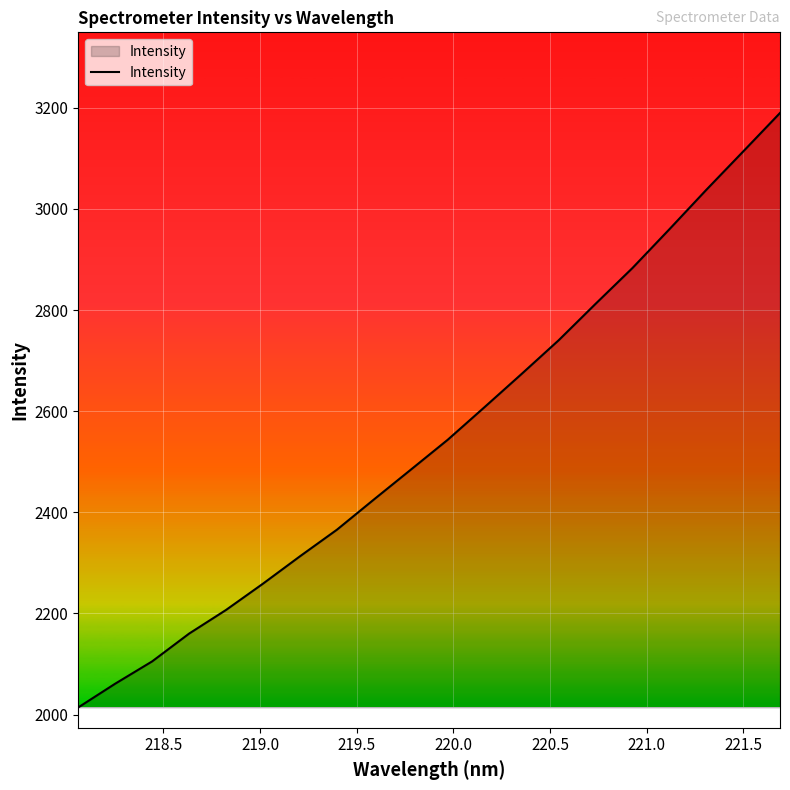

What is the smallest value displayed?

2014.1